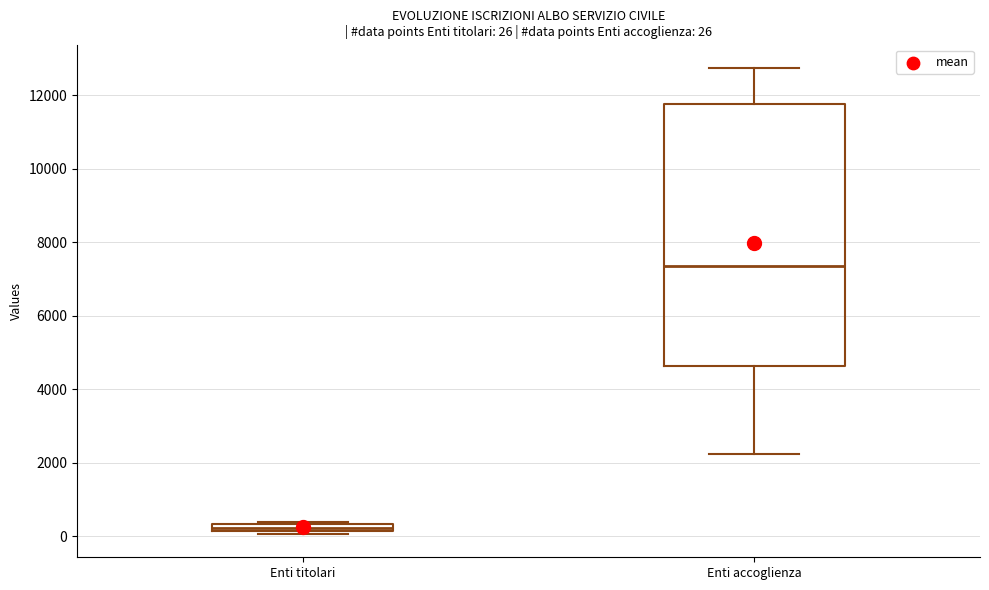

Which box has the highest median line?

Enti accoglienza